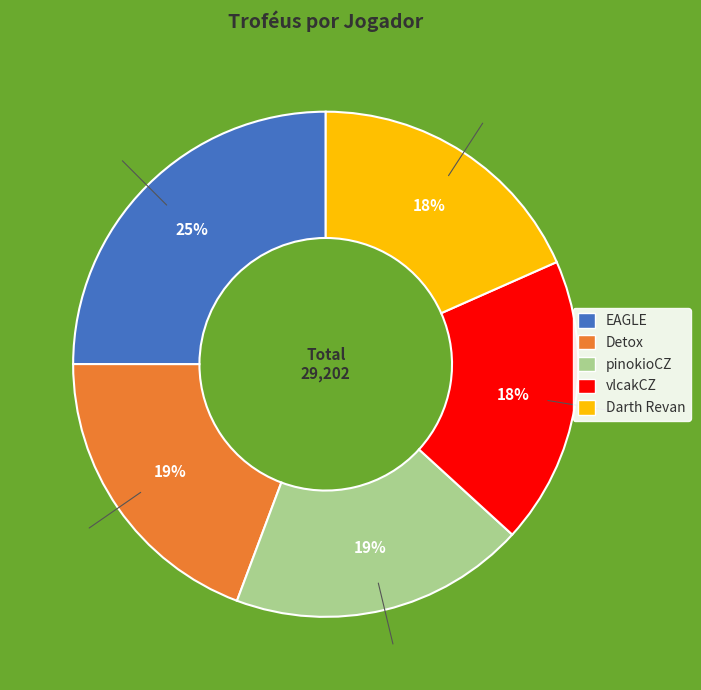

Do EAGLE and vlcakCZ together represent more than half of the pie?

No